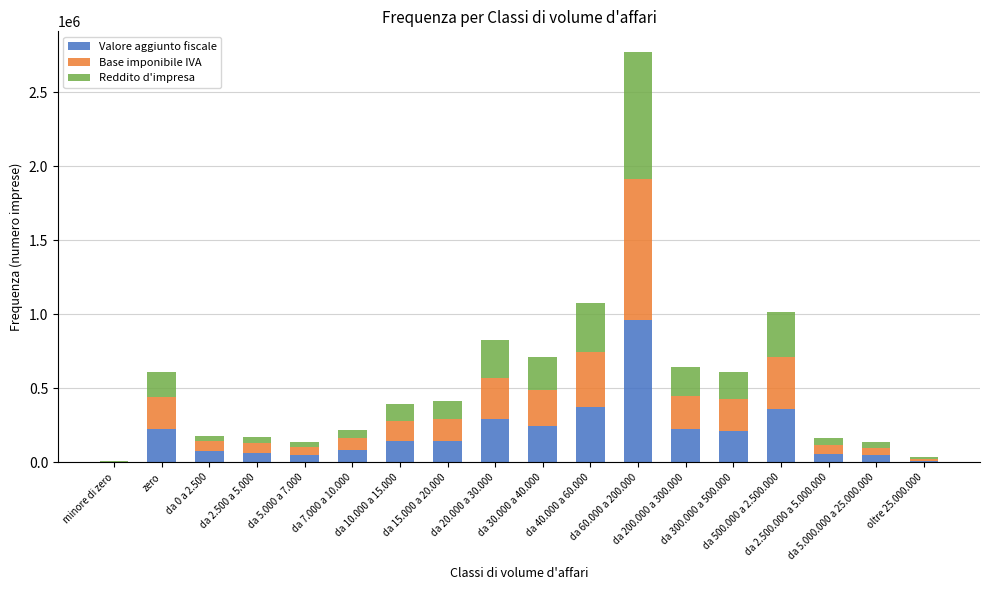

The Base imponibile IVA series shows 142667 at da 15.000 a 20.000. True or false?

True